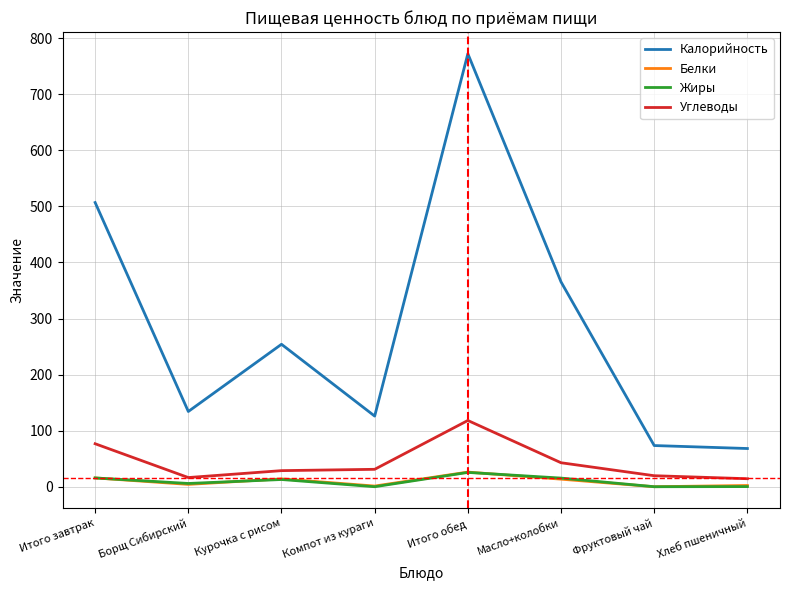

True or false: Калорийность and Углеводы cross at least once.

False